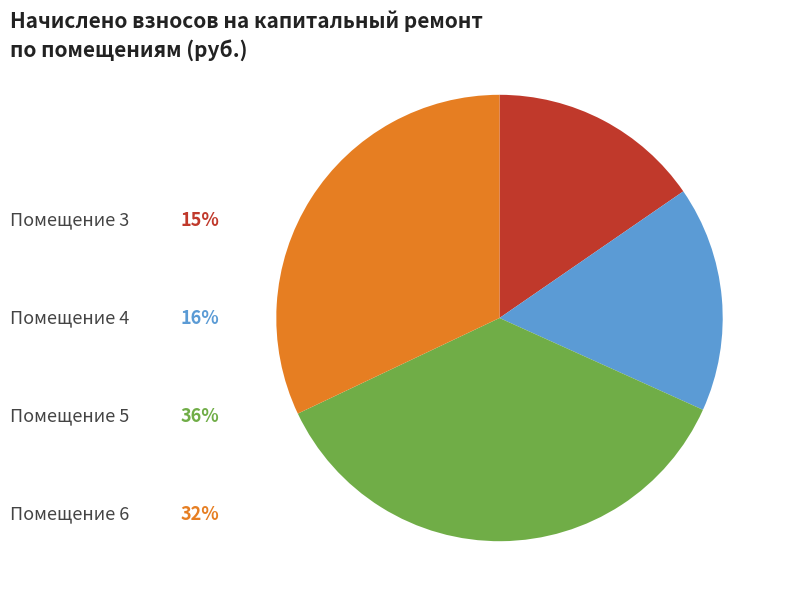

Does any single category account for the majority?

No